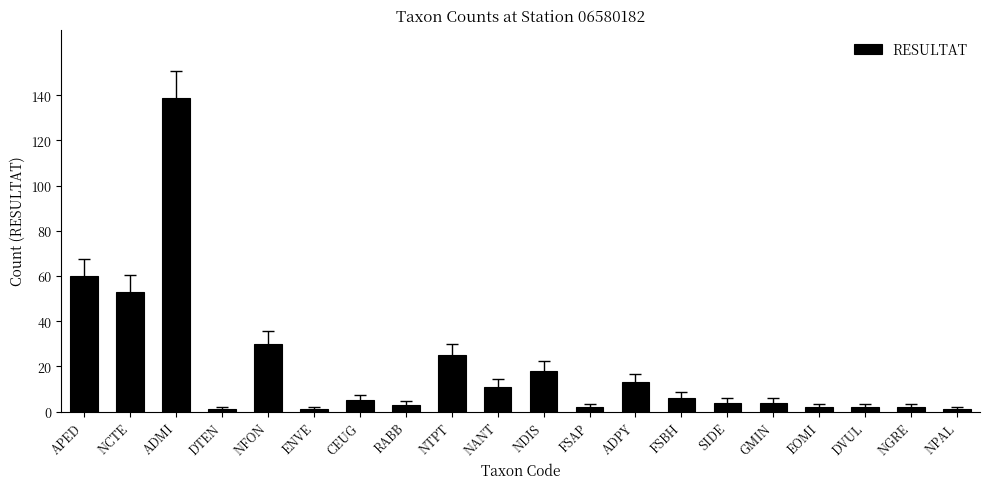

Reading right to left, transcribe all the data shown in this chart.

1	2	2	2	4	4	6	13	2	18	11	25	3	5	1	30	1	139	53	60